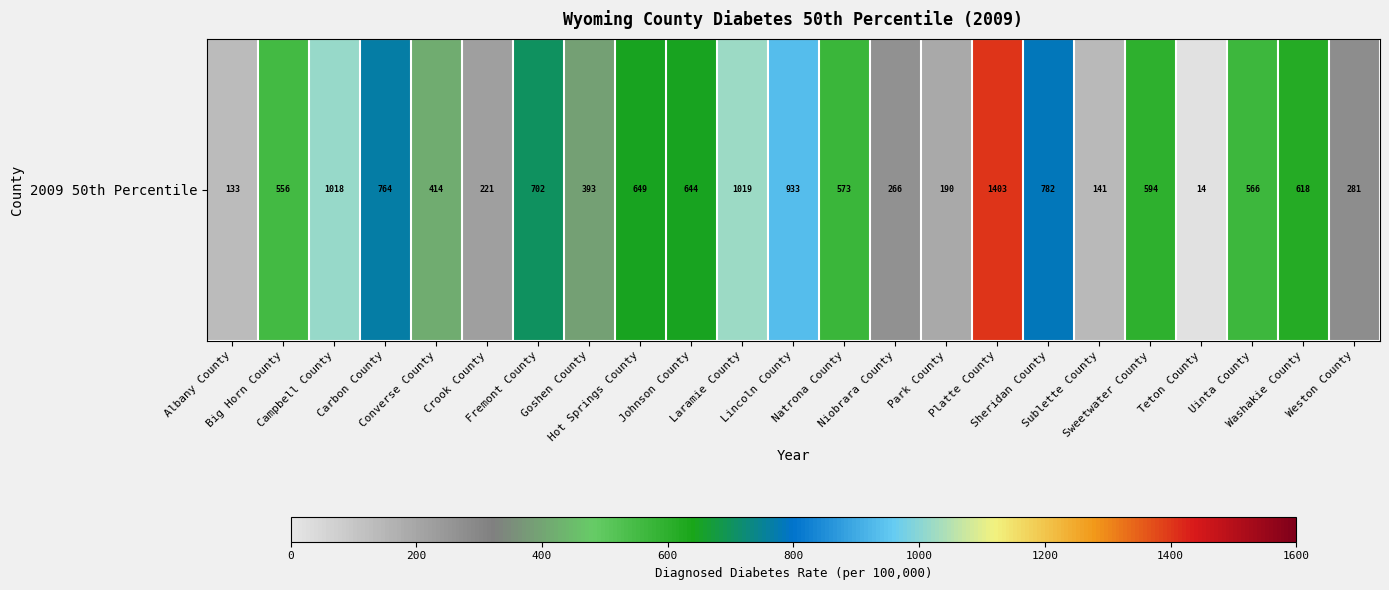

List the labels in order of value, smallest first.

Teton County, Albany County, Sublette County, Park County, Crook County, Niobrara County, Weston County, Goshen County, Converse County, Big Horn County, Uinta County, Natrona County, Sweetwater County, Washakie County, Johnson County, Hot Springs County, Fremont County, Carbon County, Sheridan County, Lincoln County, Campbell County, Laramie County, Platte County